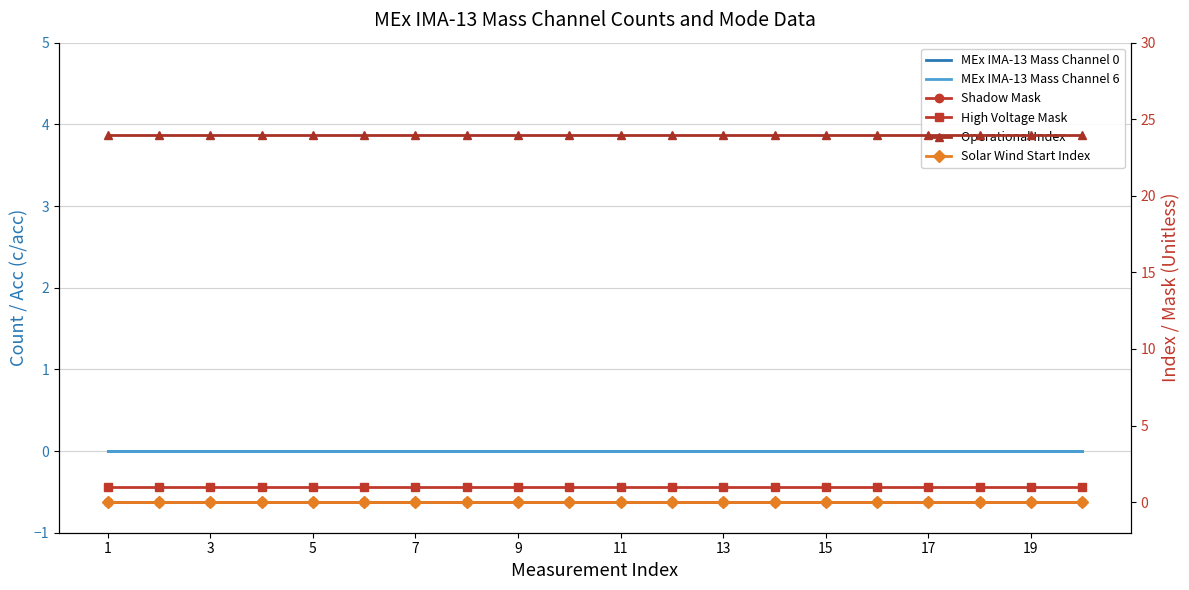

What is the sum of the Operational Index values at 11 and 5?

48